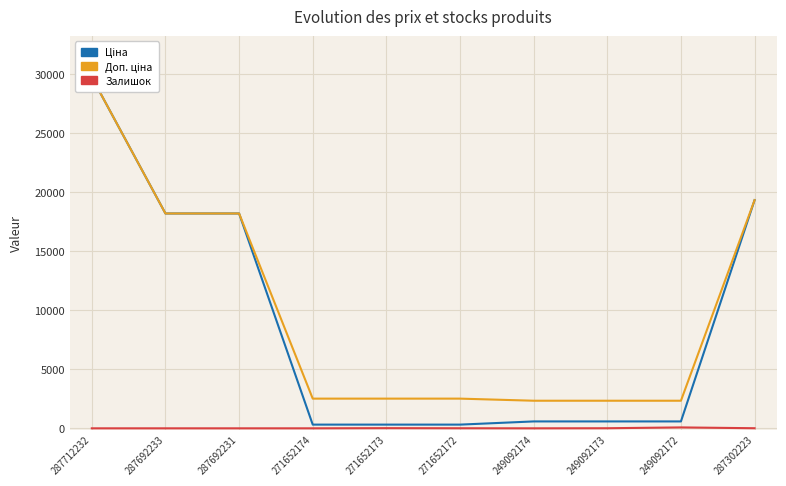

What is the total value across all series at 249092172?

3002.6